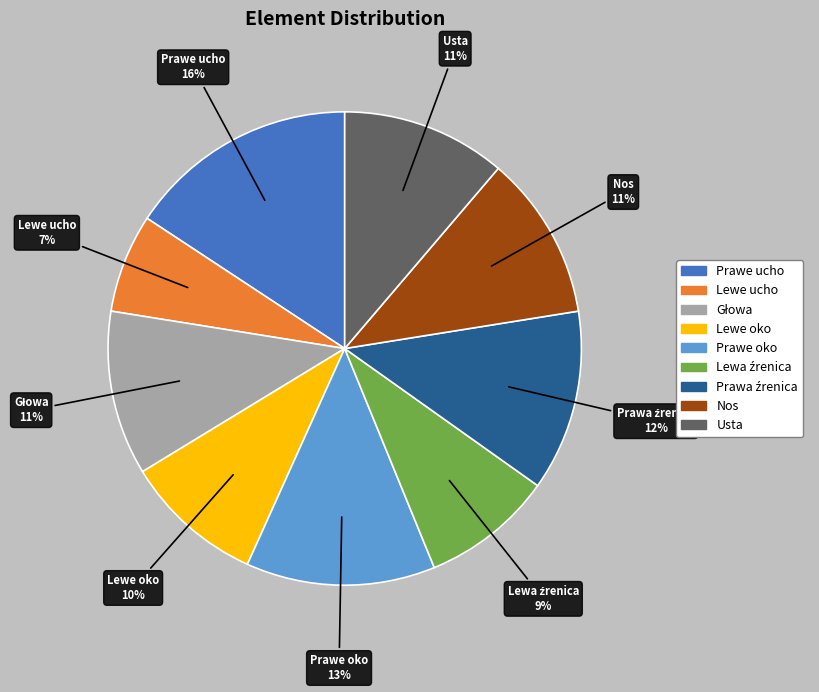

How many segments does this pie chart have?

9